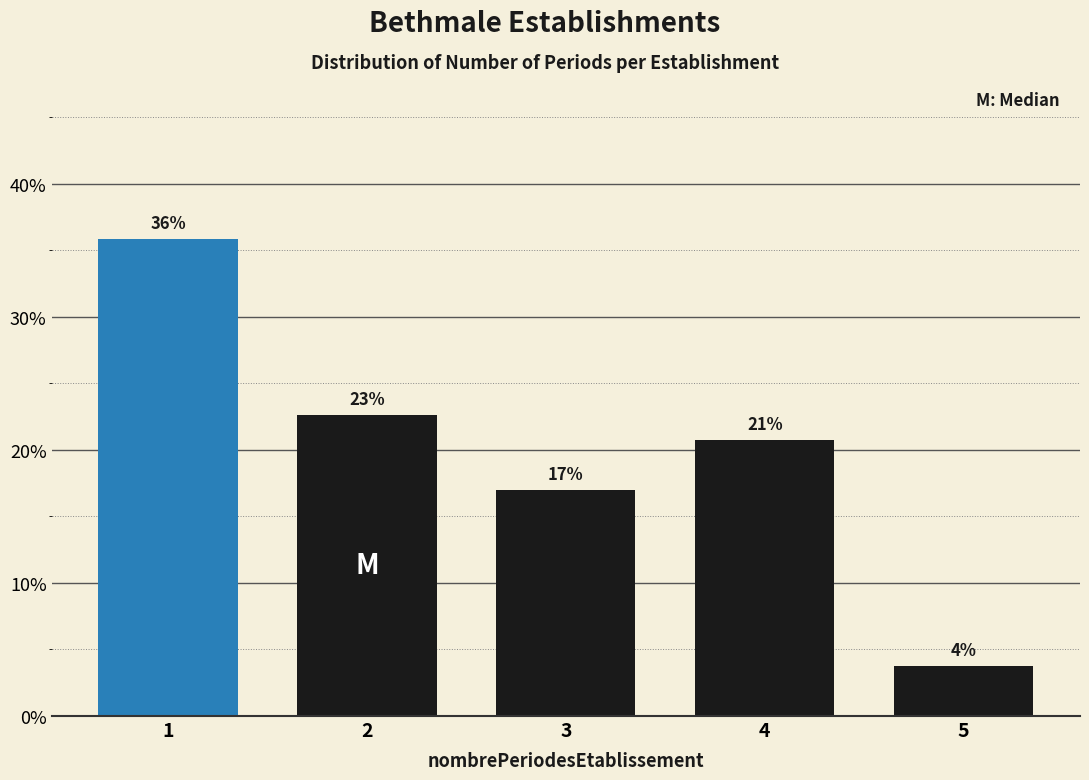

How many bars are there in total?

5